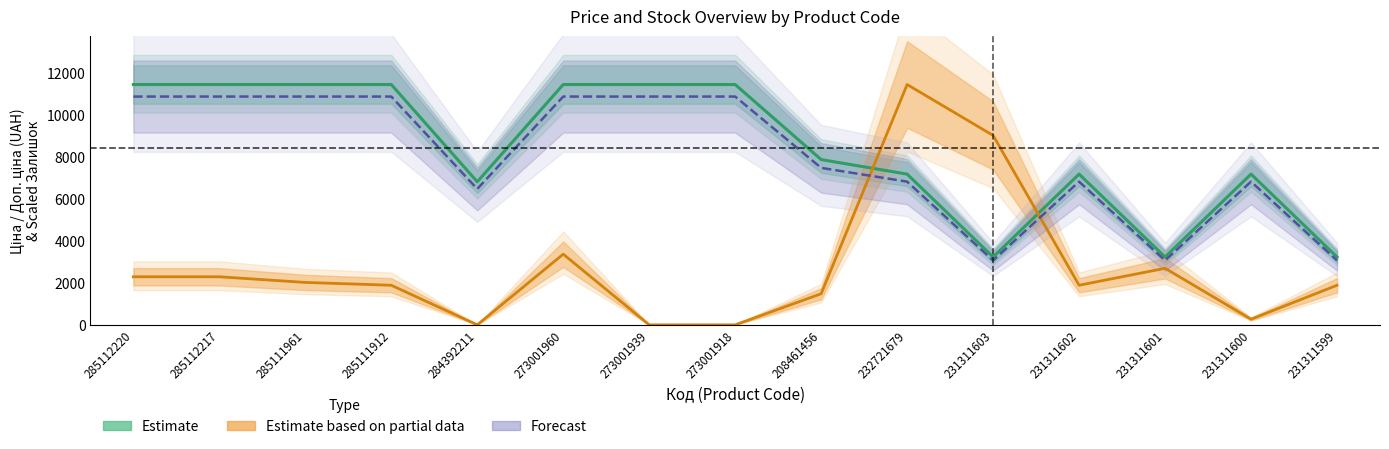

What is the difference between the maximum and minimum values in the Estimate based on partial data series?

11436.8